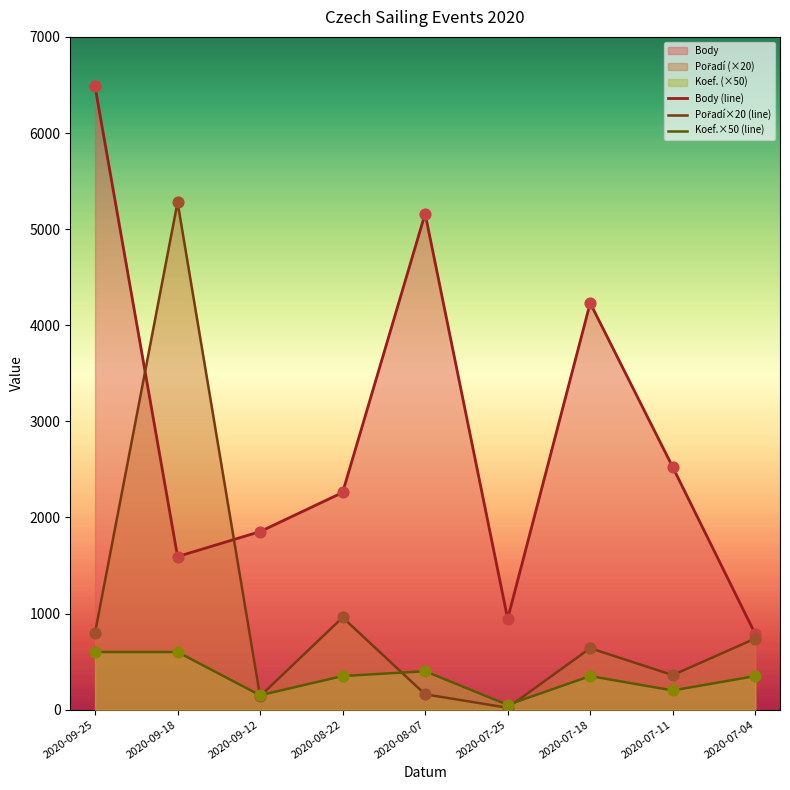

Which series has the widest spread of Y values?

Body (line)